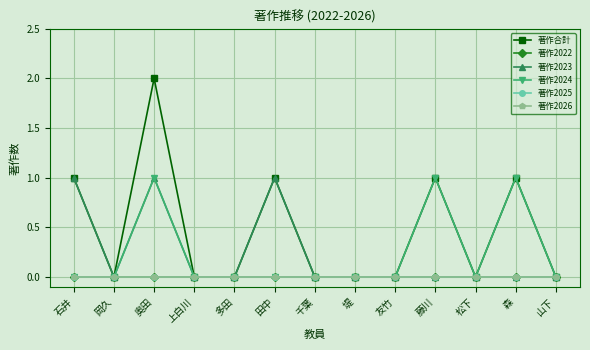

Count the 著作2023 values in the range 0 to 1.

13